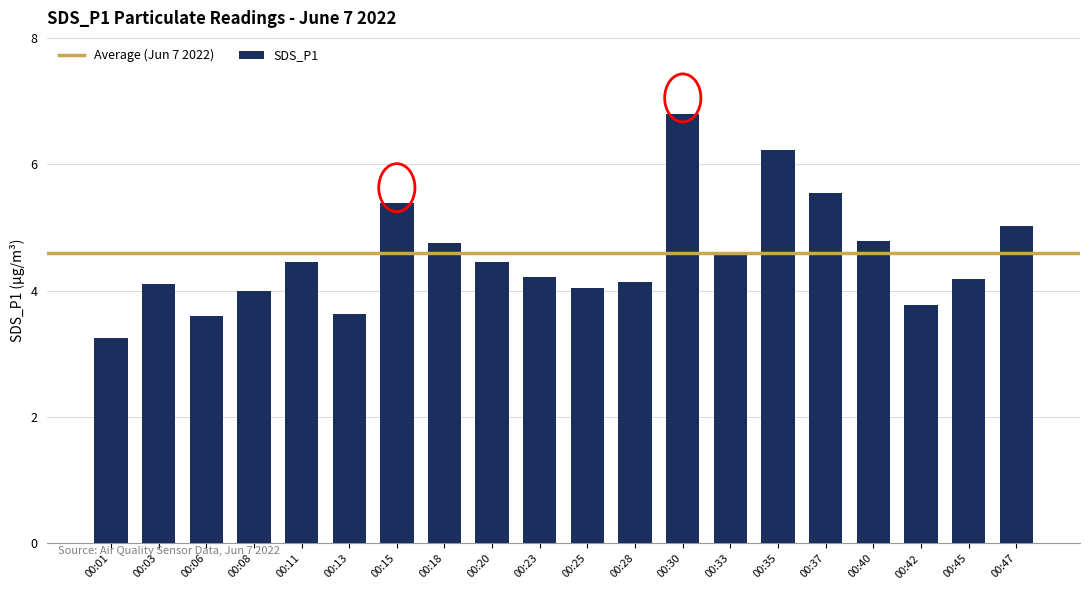

What is the change in value from 00:28 to 00:30?

+2.7